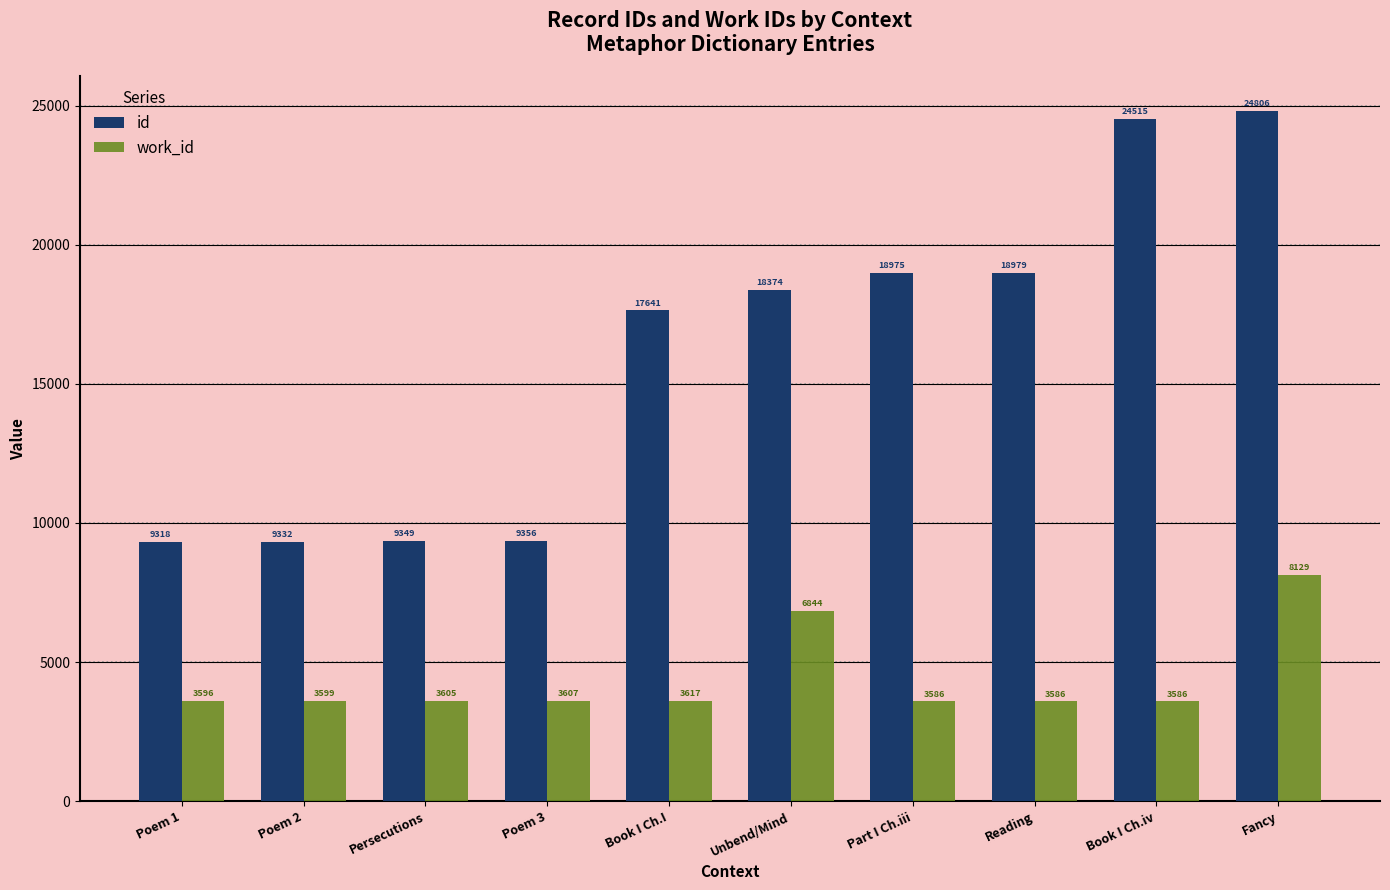

What is the label of the 5th bar from the right?

Unbend/Mind